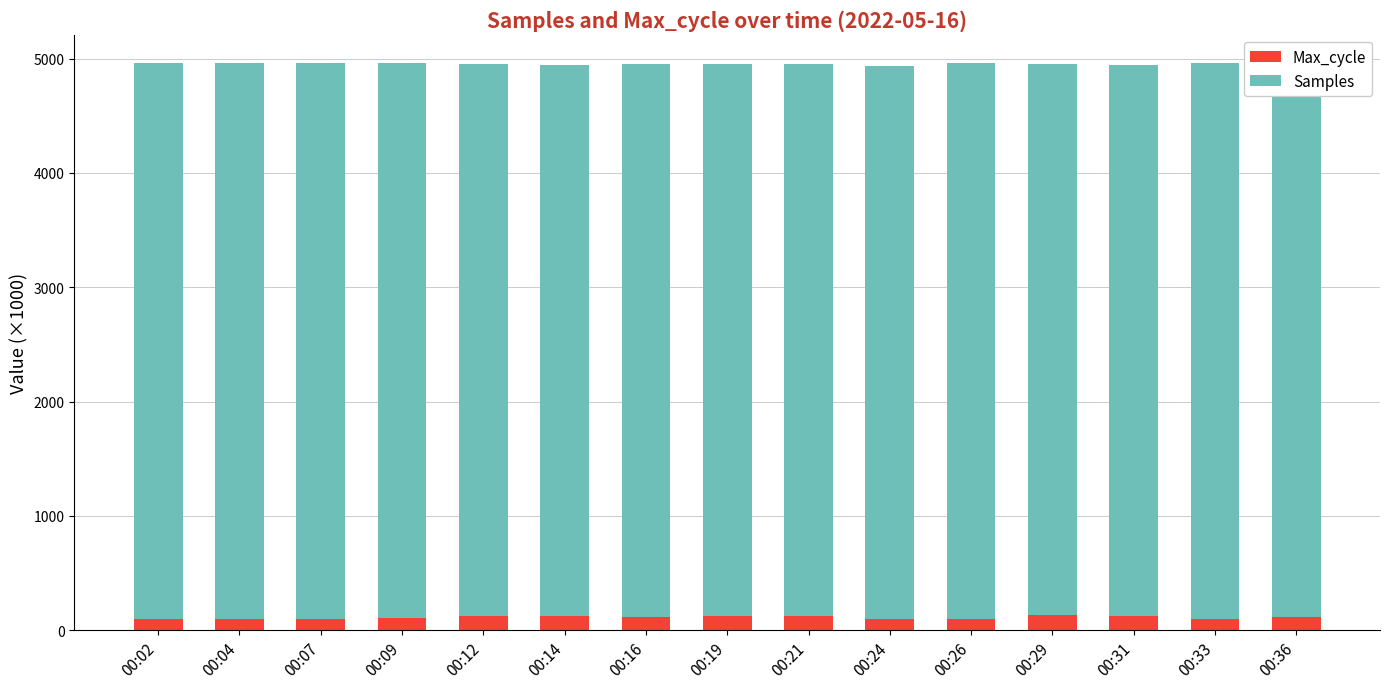

How many values in the Max_cycle series exceed 115?

8